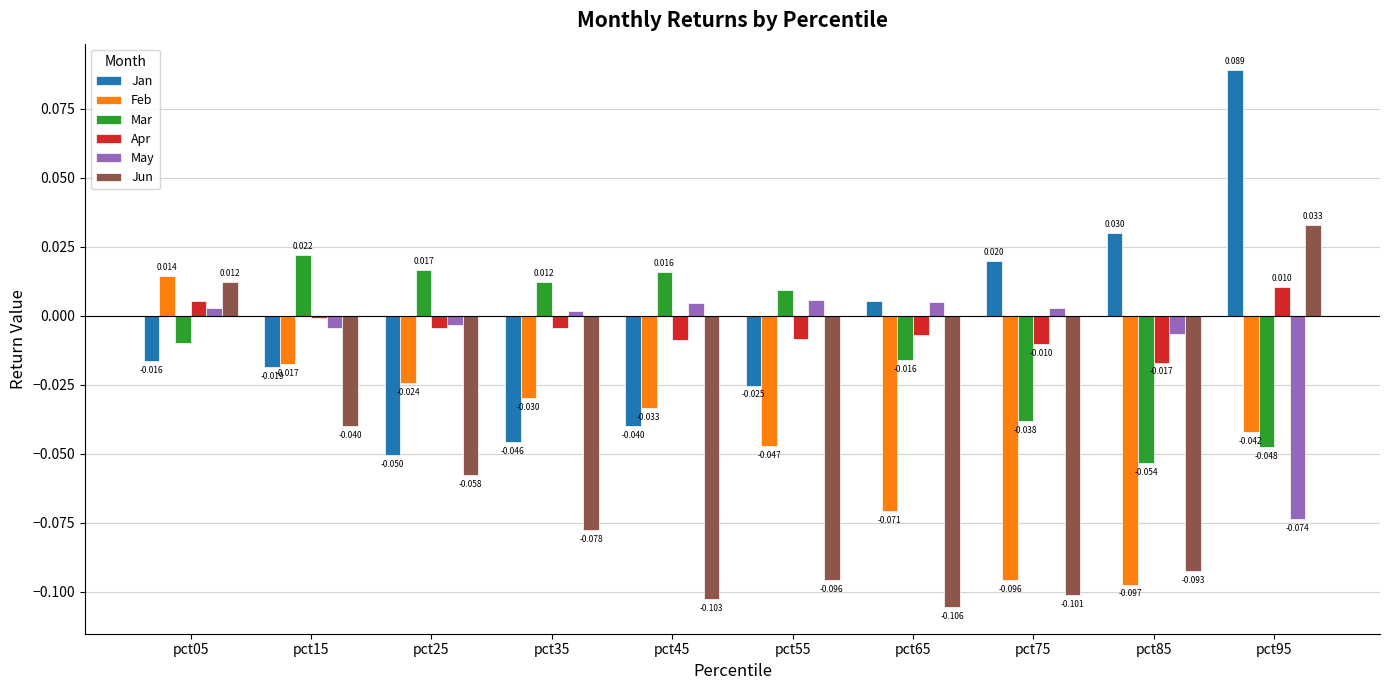

Is the value of Apr at pct55 greater than the value of Jan at pct95?

No